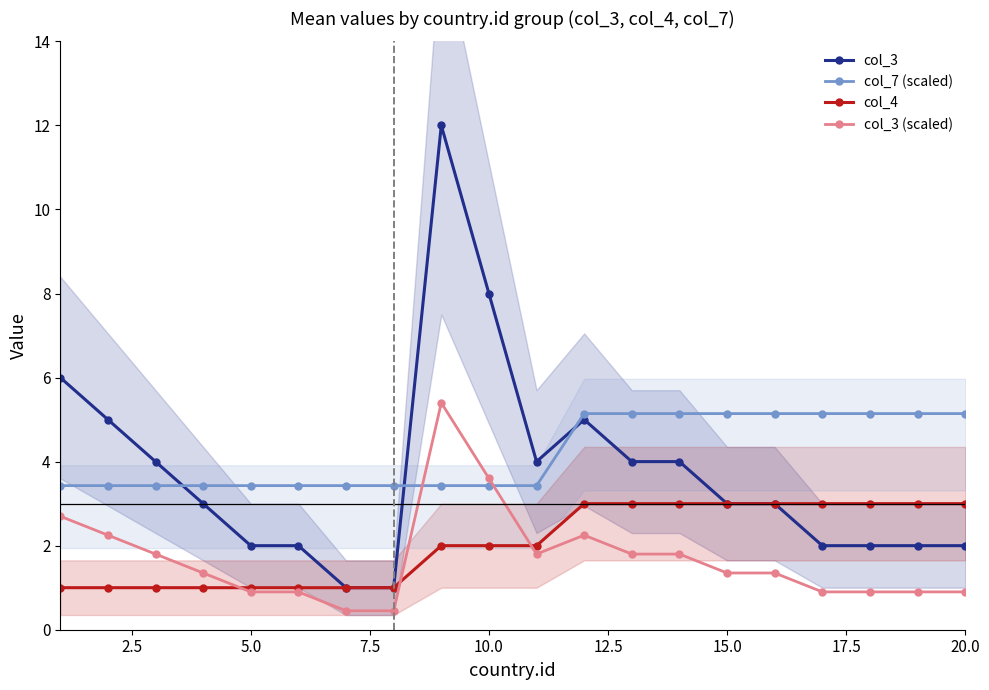

The col_3 (scaled) series shows 1.4 at 15.0. True or false?

True